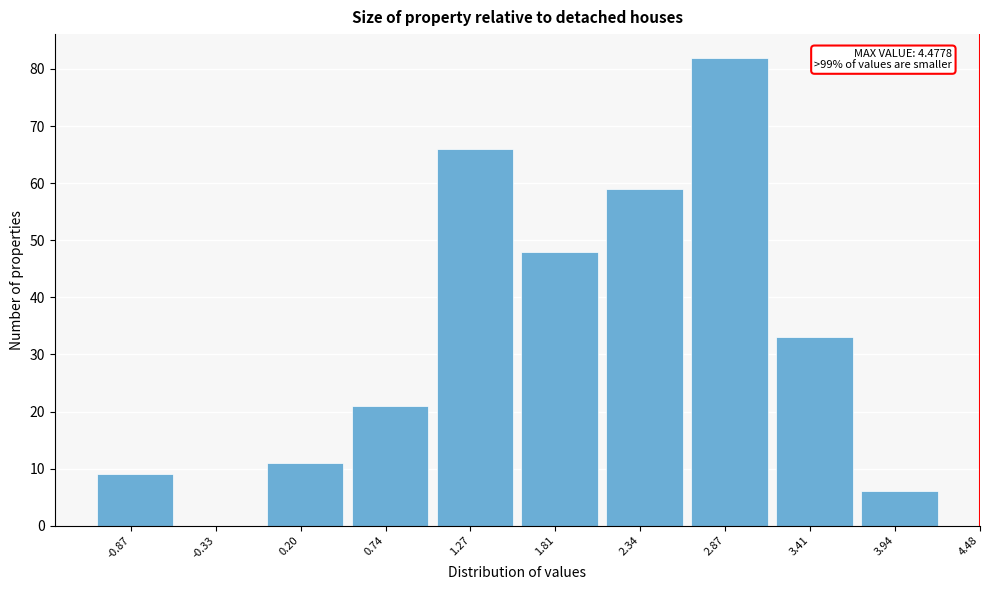

Reading left to right, extract all data points from this chart.

-0.87=9	-0.33=0	0.20=11	0.74=21	1.27=66	1.81=48	2.34=59	2.87=82	3.41=33	3.94=6